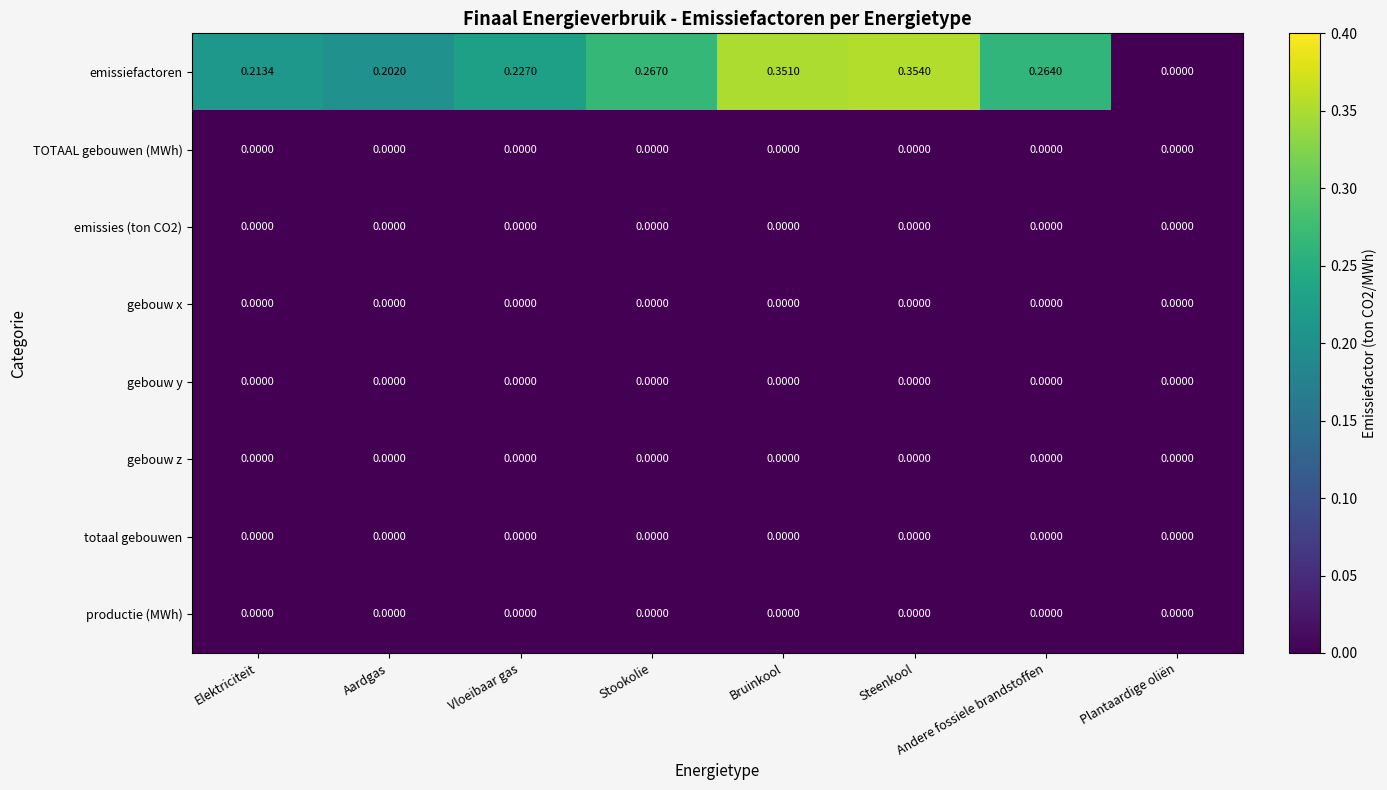

List the labels in order of emissiefactoren value, smallest first.

Plantaardige oliën, Aardgas, Elektriciteit, Vloeibaar gas, Andere fossiele brandstoffen, Stookolie, Bruinkool, Steenkool